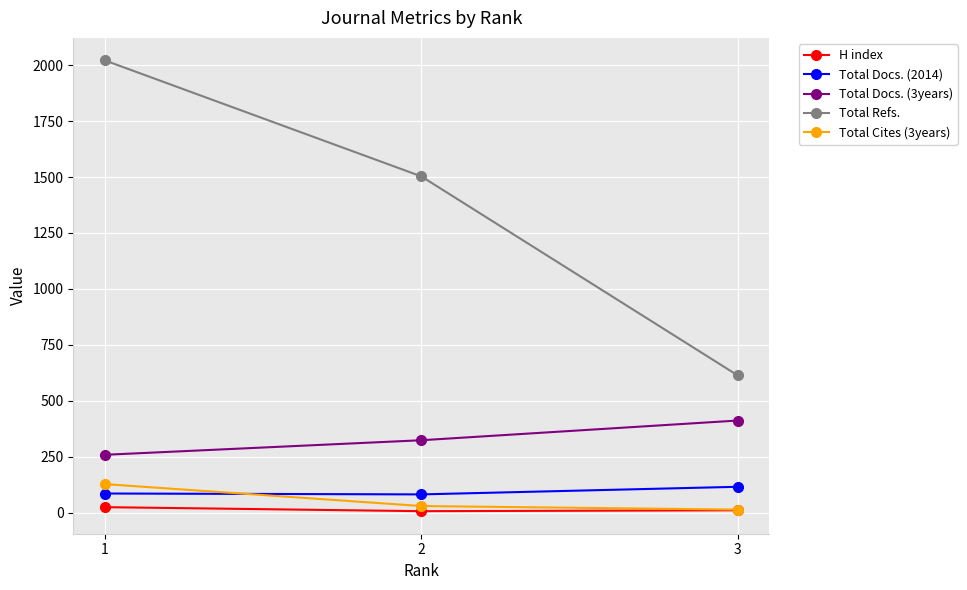

Which series has the largest total across all categories?

Total Refs.